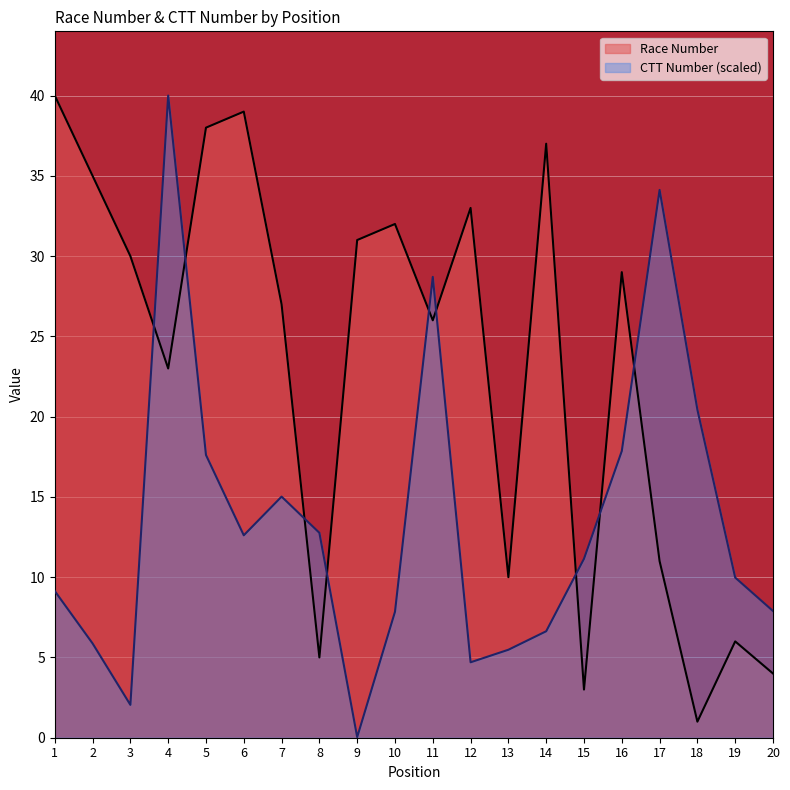

Which series has the largest range (max minus min)?

CTT Number (scaled)